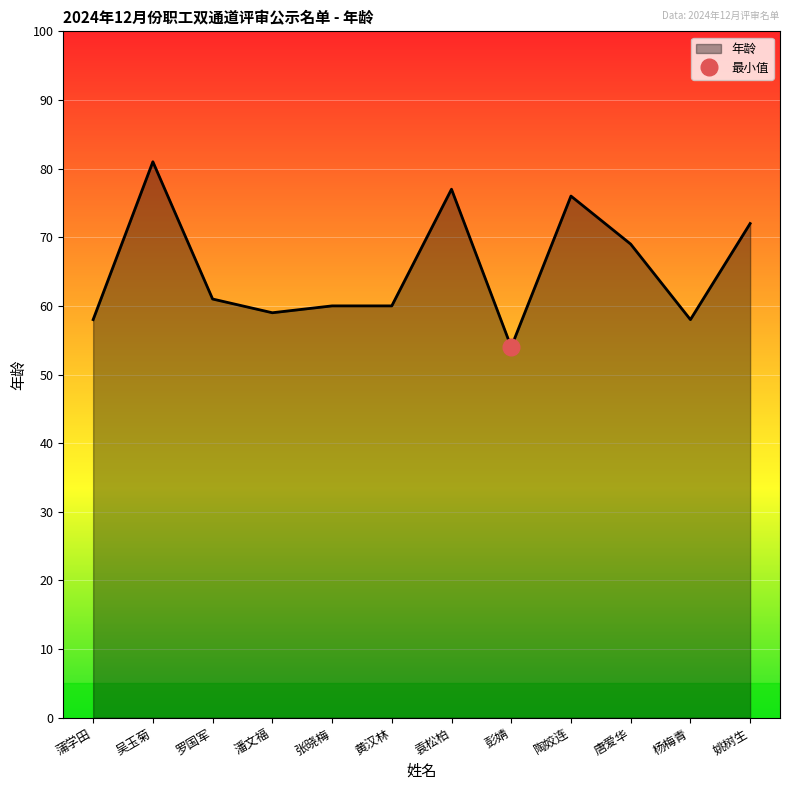

How many lines are shown in the chart?

1